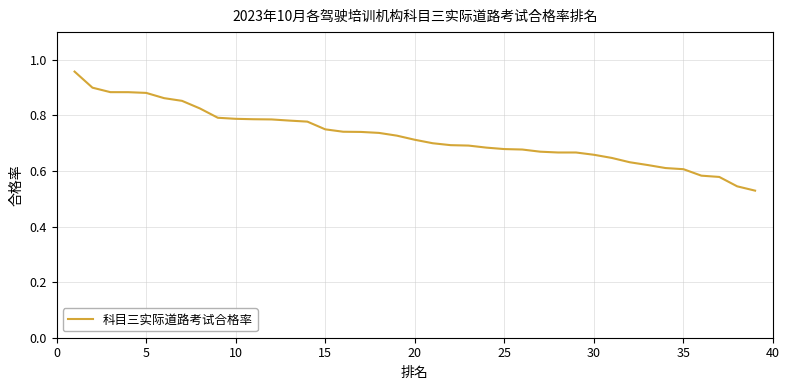

What is the difference between the maximum and minimum values?

0.4